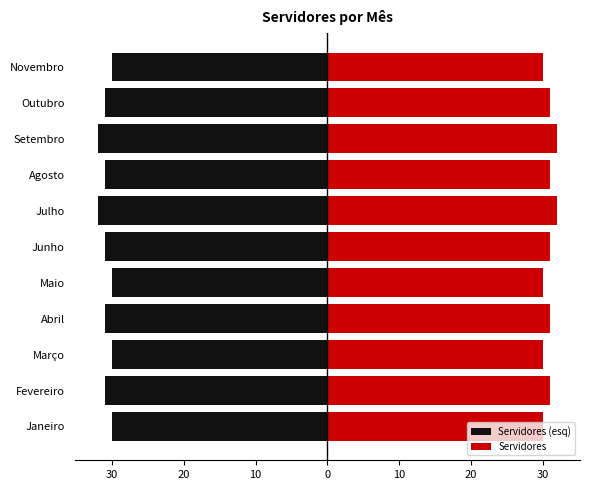

Are the bars horizontal?

Yes